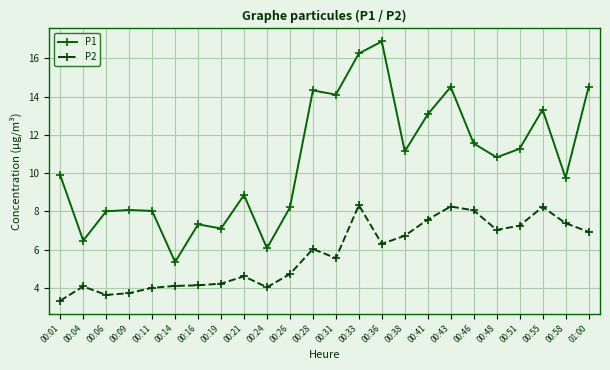

True or false: P1 has more than 0 interior local peaks.

True